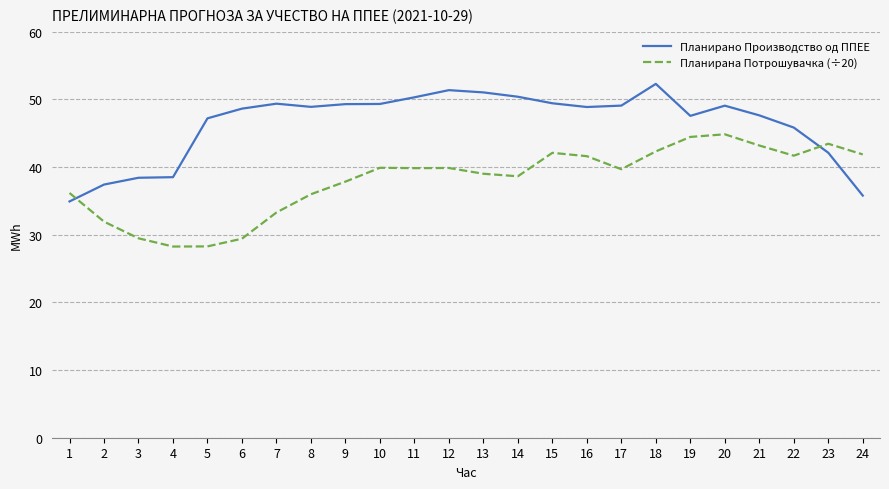

Which series changed the most between 1 and 21?

Планирано Производство од ППЕЕ